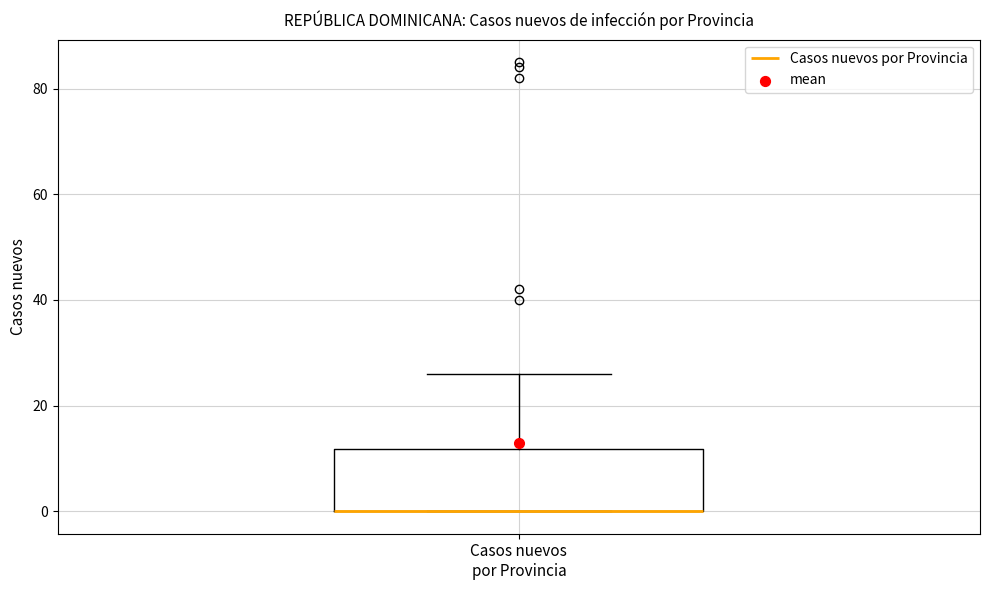

Transcribe this box plot: give where the median line is, the range the box spans, and where the two whiskers end, as read against the y-axis. The values are not printed on the chart, so give them approximately, as read against the axis.

median 0 (drawn on the box's lower edge), box 0 to 12, whiskers 0 to 26